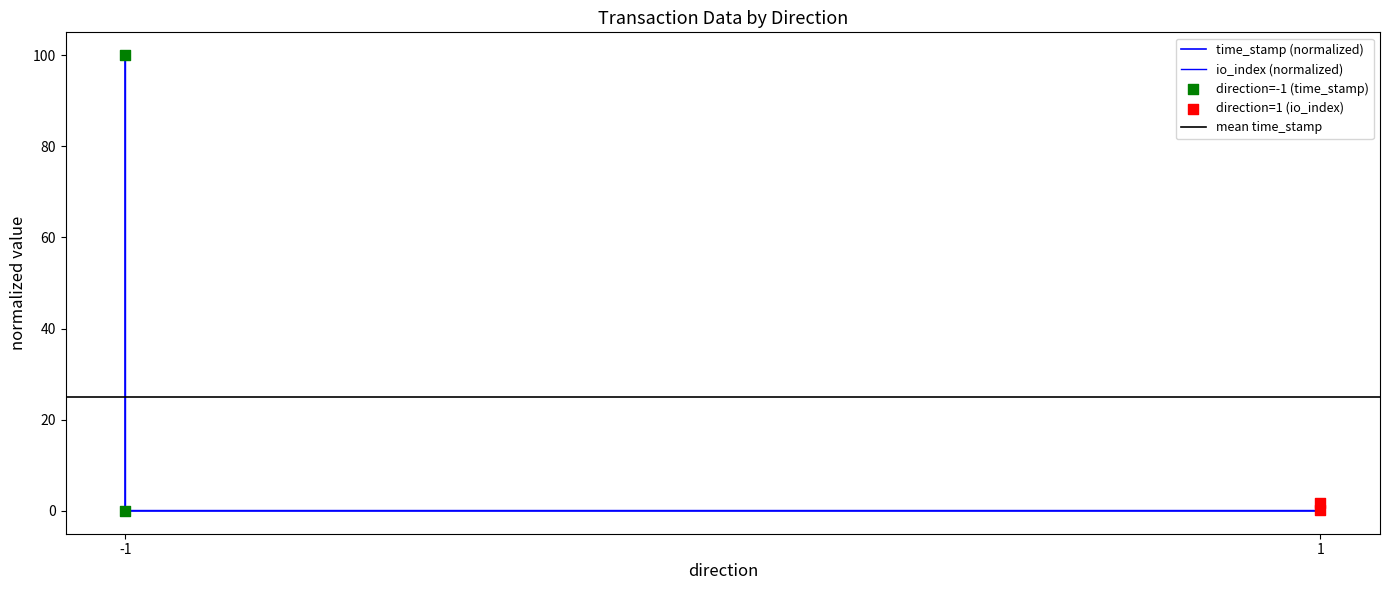

Which series has the widest spread of Y values?

time_stamp